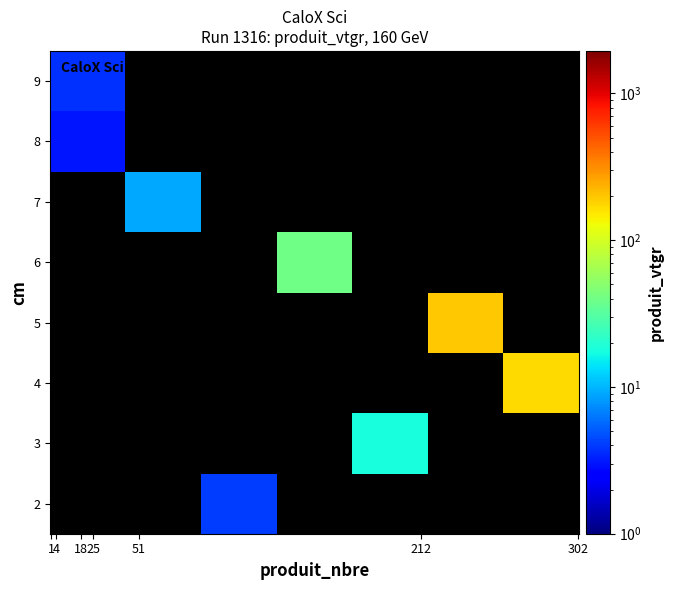

List the series in order of their peak value, lowest first.

8, 9, 2, 7, 3, 6, 4, 5